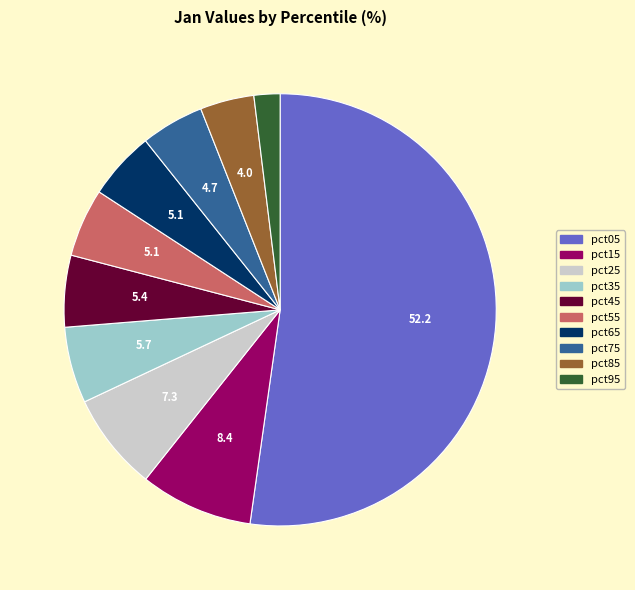

Which has a higher value, pct65 or pct35?

pct35